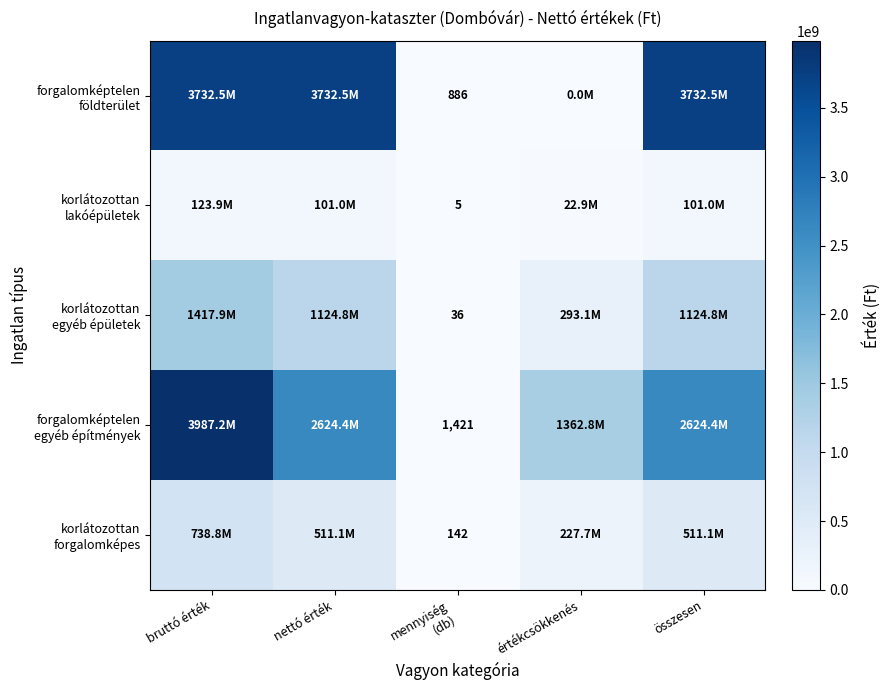

At how many categories does at least one series exceed 797847771?

4